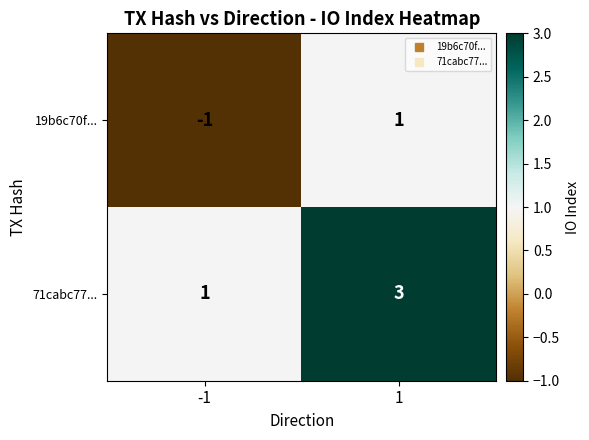

List the series in order of their peak value, lowest first.

19b6c70f..., 71cabc77...